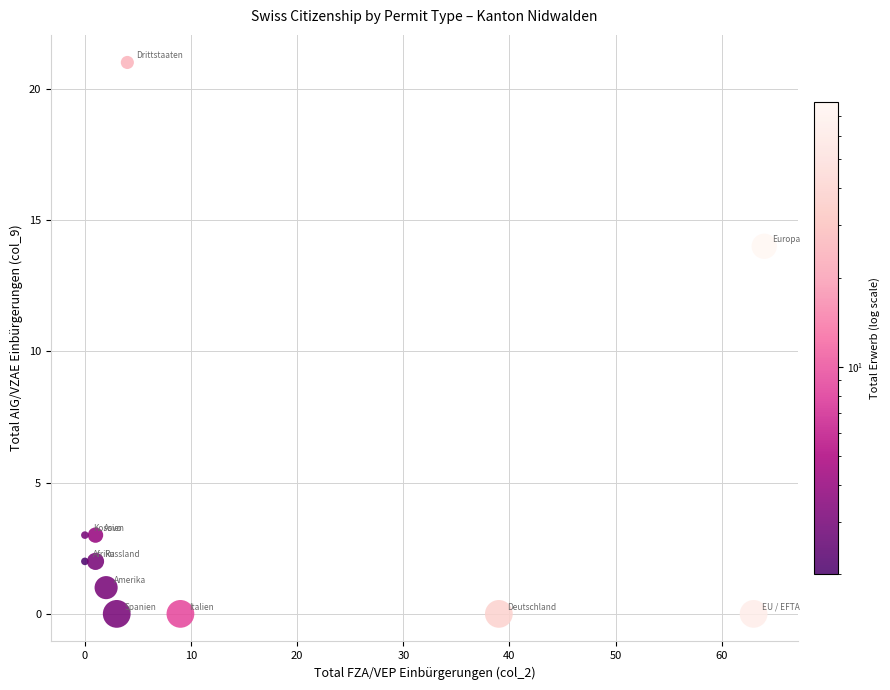

What Y value in the scatter plot is closest to 10?

14